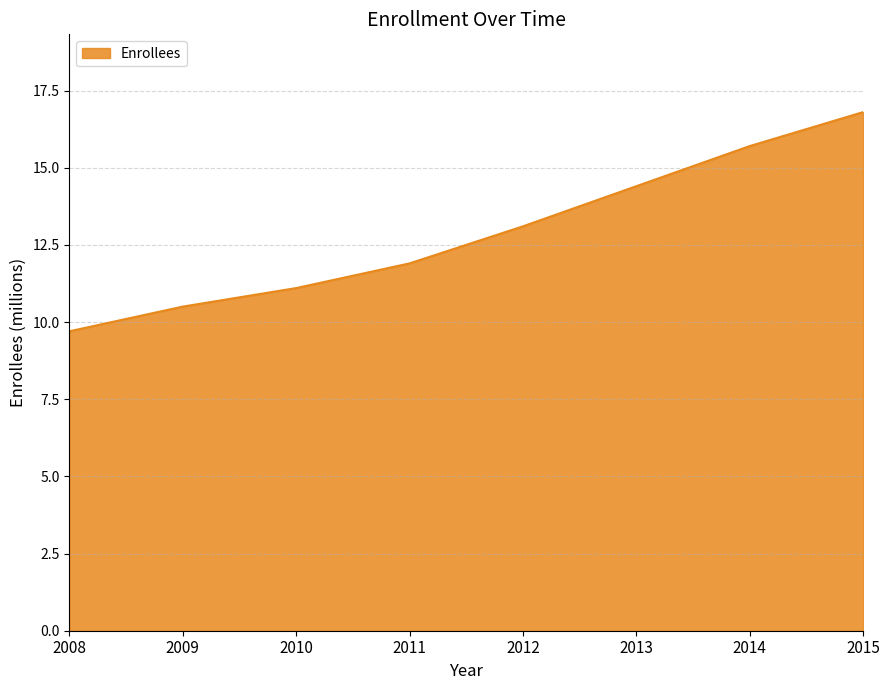

What is the average value?

12.9